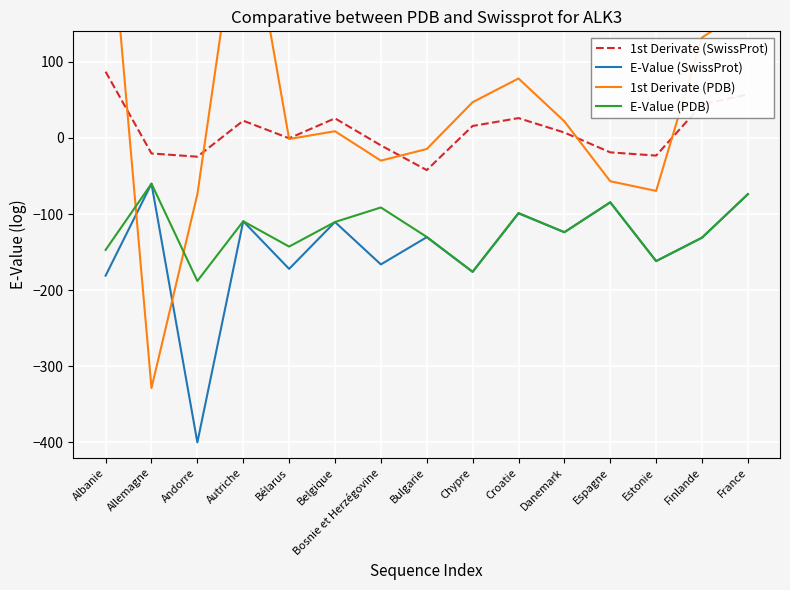

Reading left to right, extract all data points from this chart.

1st Derivate (SwissProt): Albanie=87.0	Allemagne=-20.4	Andorre=-24.7	Autriche=22.6	Bélarus=-0.5	Belgique=25.7	Bosnie et Herzégovine=-9.8	Bulgarie=-42.3	Chypre=15.7	Croatie=26.0	Danemark=7.1	Espagne=-19.0	Estonie=-23.2	Finlande=44.0	France=57.1
E-Value (SwissProt): Albanie=-180.9	Allemagne=-60.1	Andorre=-400.0	Autriche=-109.5	Bélarus=-172.0	Belgique=-110.5	Bosnie et Herzégovine=-166.2	Bulgarie=-130.4	Chypre=-175.9	Croatie=-99.1	Danemark=-123.9	Espagne=-84.6	Estonie=-161.8	Finlande=-131.0	France=-73.9
1st Derivate (PDB): Albanie=362.4	Allemagne=-328.6	Andorre=-74.1	Autriche=341.9	Bélarus=-1.5	Belgique=8.8	Bosnie et Herzégovine=-29.9	Bulgarie=-14.6	Chypre=46.9	Croatie=78.1	Danemark=21.7	Espagne=-56.9	Estonie=-69.6	Finlande=131.9	France=171.3
E-Value (PDB): Albanie=-147.1	Allemagne=-60.1	Andorre=-188.0	Autriche=-109.5	Bélarus=-142.7	Belgique=-110.5	Bosnie et Herzégovine=-91.4	Bulgarie=-130.1	Chypre=-175.9	Croatie=-98.7	Danemark=-123.9	Espagne=-84.6	Estonie=-161.8	Finlande=-131.0	France=-73.9